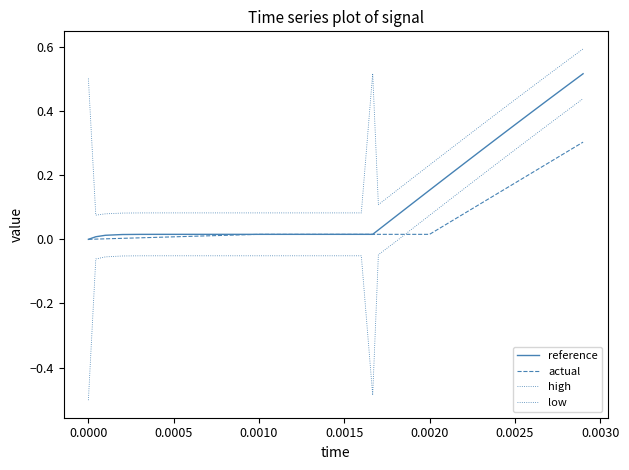

How many lines are shown in the chart?

4